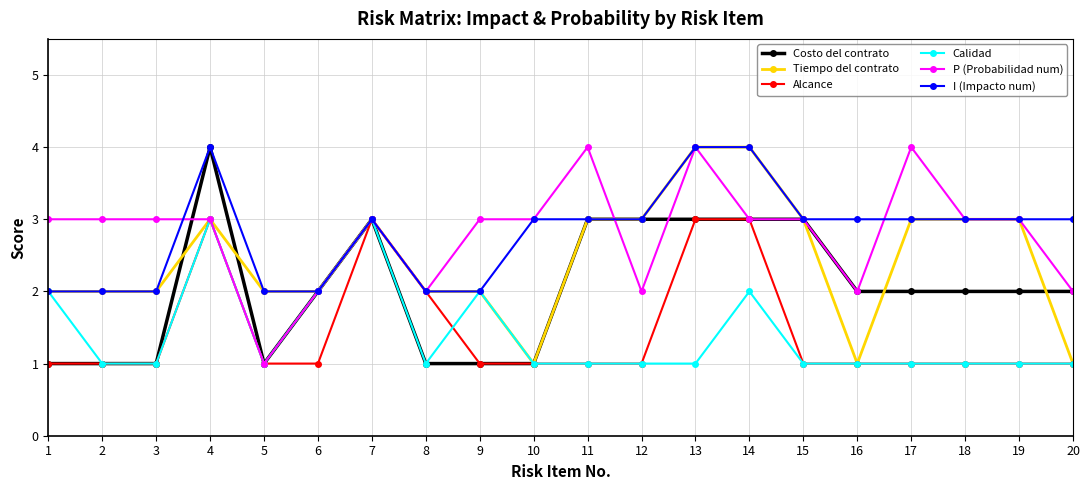

Is the value of Calidad at 15 greater than the value of Tiempo del contrato at 14?

No